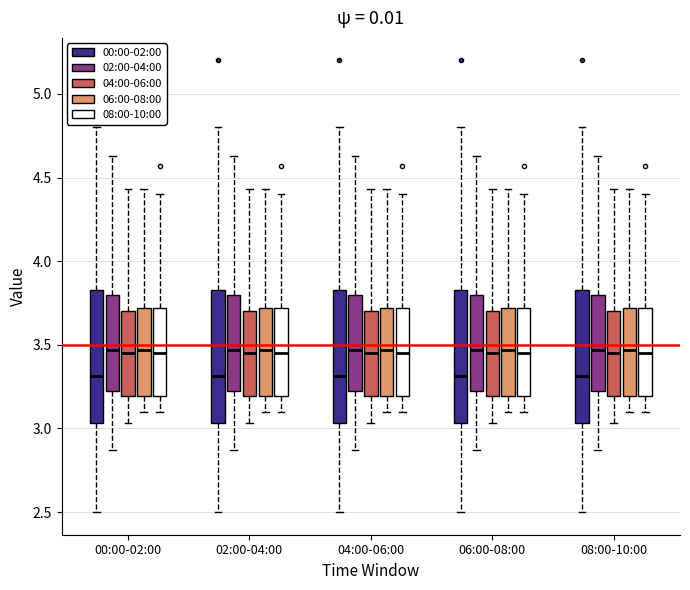

Where does the median line of the box for 08:00-10:00 (00:00-02:00) sit on the y-axis? The values are not printed on the chart, so give them approximately, as read against the axis.

3.30